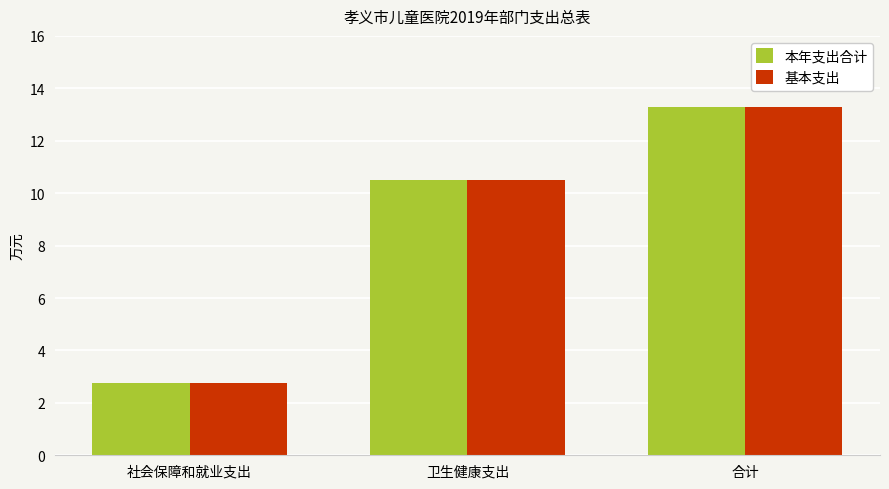

Reading right to left, extract all data points from this chart.

本年支出合计: 13.3	10.5	2.8
基本支出: 13.3	10.5	2.8